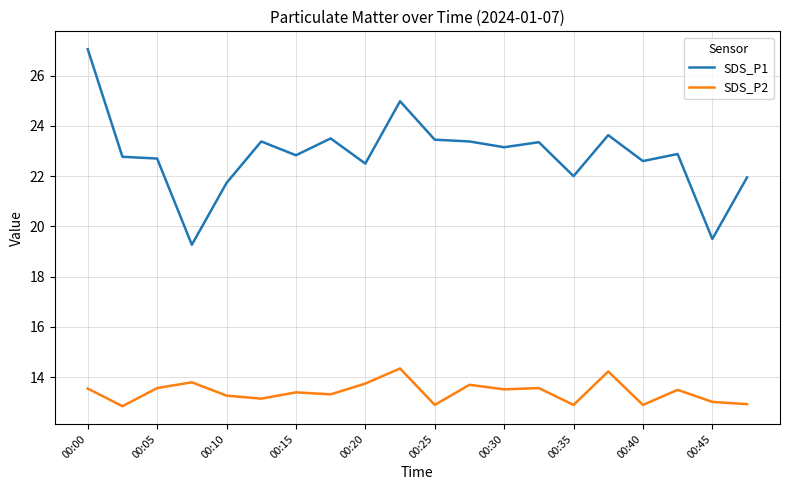

Rank the series by their maximum value, from lowest to highest.

SDS_P2, SDS_P1